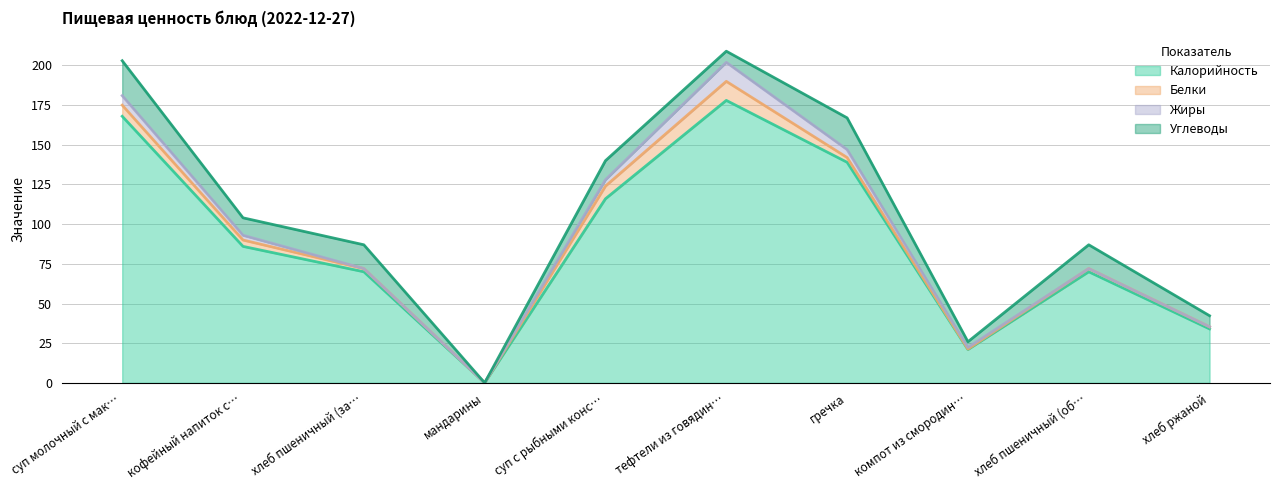

What is the approximate value of Углеводы at тефтели из говядины с рисом?

7.0